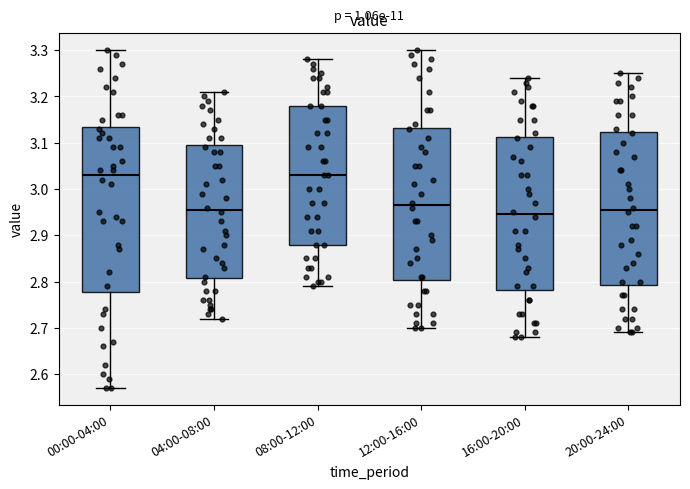

Reading left to right, read every box against the y-axis: the position of its median line, the range the box covers, and the ends of its whiskers. The values are not printed on the chart, so give them approximately, as read against the axis.

00:00-04:00: median 3.03, box 2.78 to 3.14, whiskers 2.57 to 3.30
04:00-08:00: median 2.96, box 2.81 to 3.10, whiskers 2.72 to 3.21
08:00-12:00: median 3.03, box 2.88 to 3.18, whiskers 2.79 to 3.28
12:00-16:00: median 2.97, box 2.80 to 3.13, whiskers 2.70 to 3.30
16:00-20:00: median 2.95, box 2.78 to 3.11, whiskers 2.68 to 3.24
20:00-24:00: median 2.96, box 2.79 to 3.12, whiskers 2.69 to 3.25